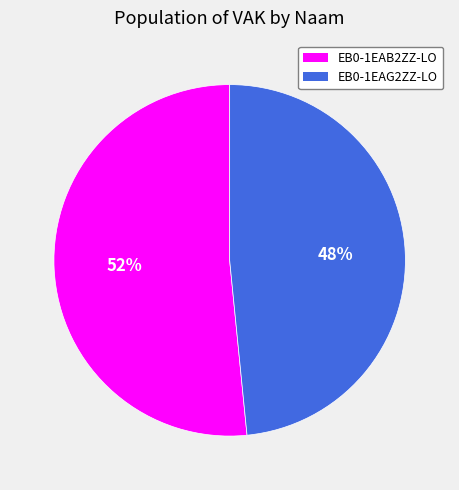

Which has a higher value, EB0-1EAB2ZZ-LO or EB0-1EAG2ZZ-LO?

EB0-1EAB2ZZ-LO